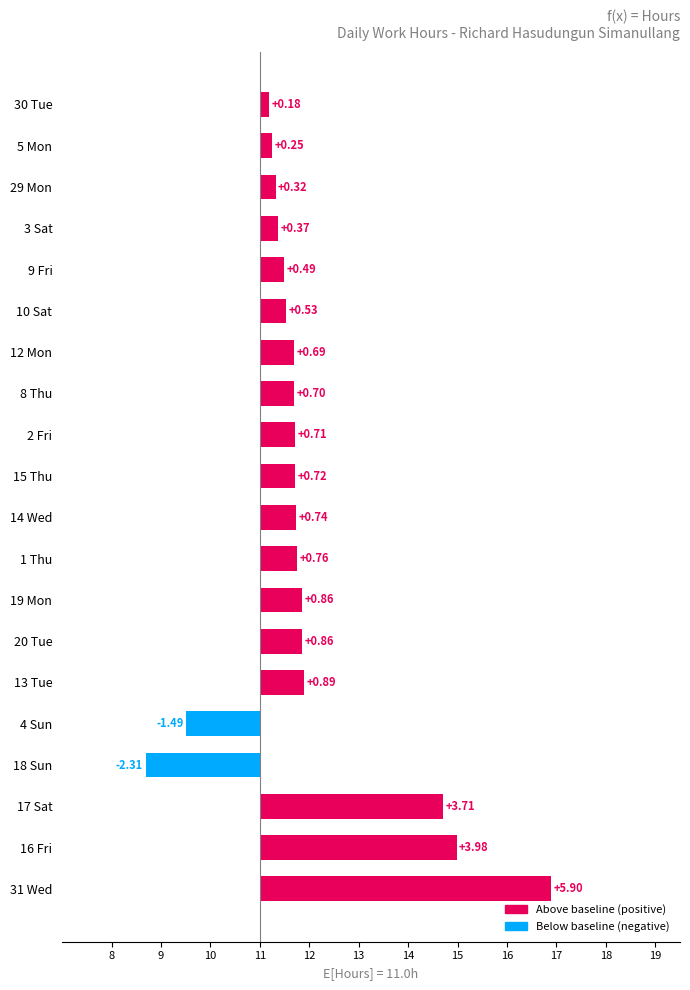

True or false: the data shows 0.9 at 13 Tue.

True